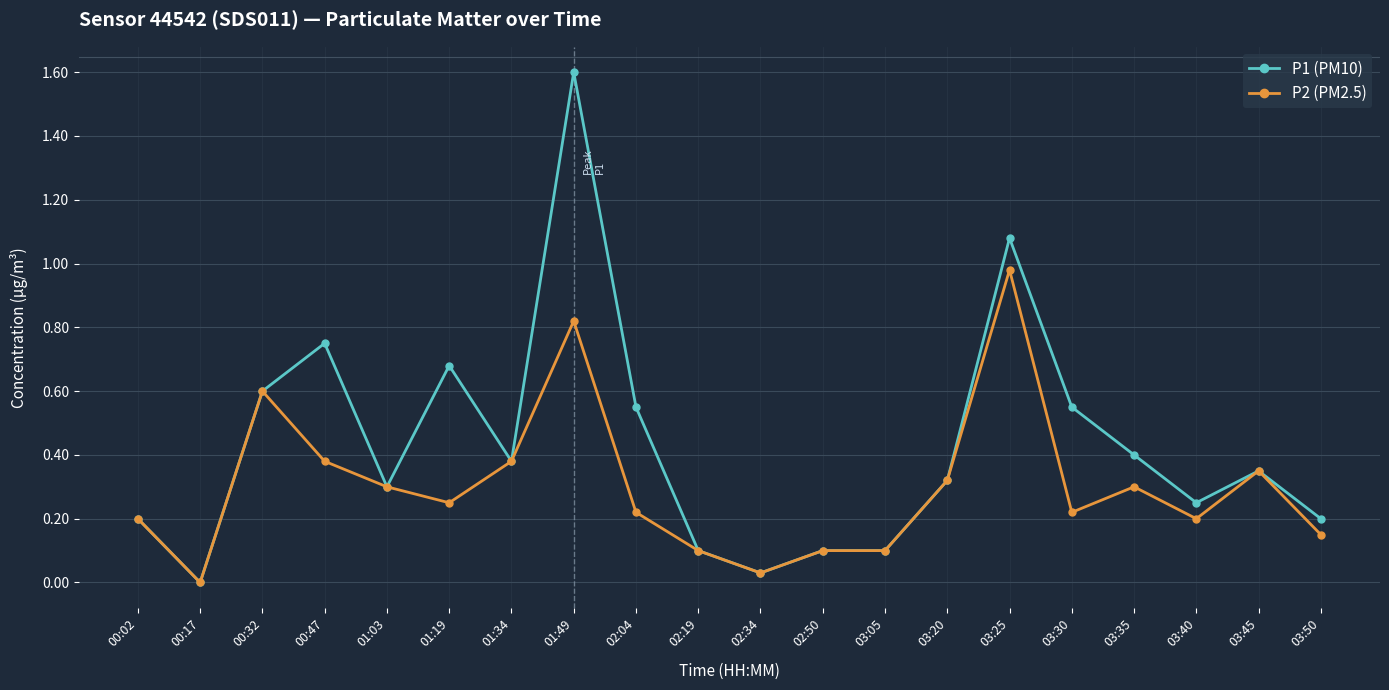

Where is the first local minimum for P2 (PM2.5)?

00:17